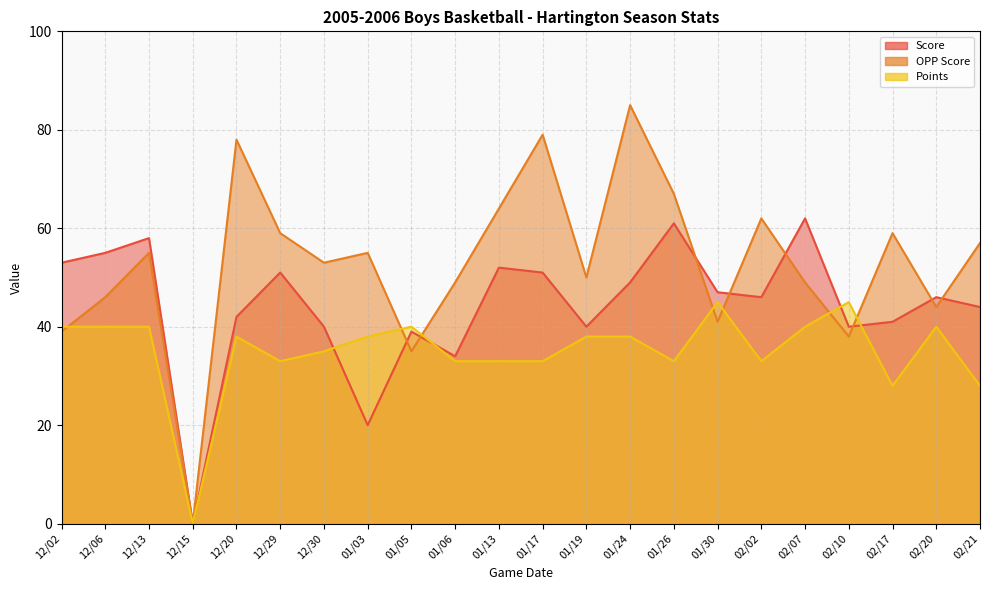

Does the chart display data point markers on the line(s)?

No